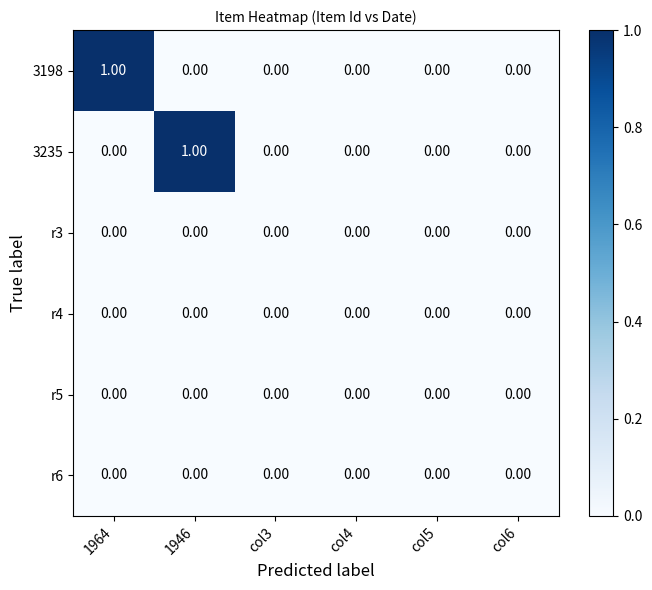

Between 1946 and col4, which series saw the biggest shift?

3235